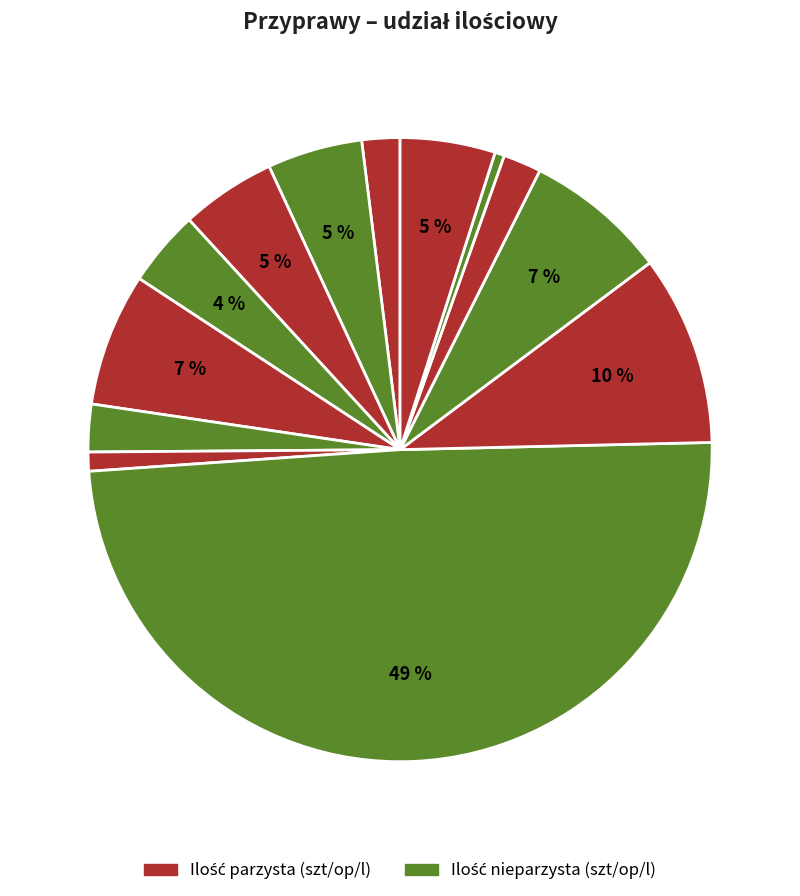

To the nearest percent, what is the difference between the largest and smallest slice percentages?

49%